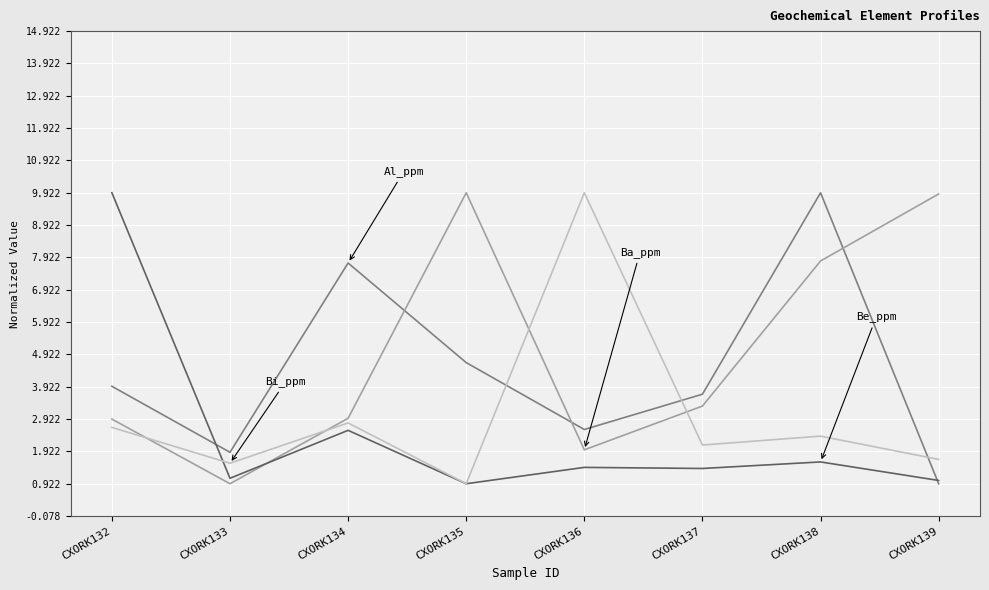

What is the total value across all series at CXORK135?

16.4